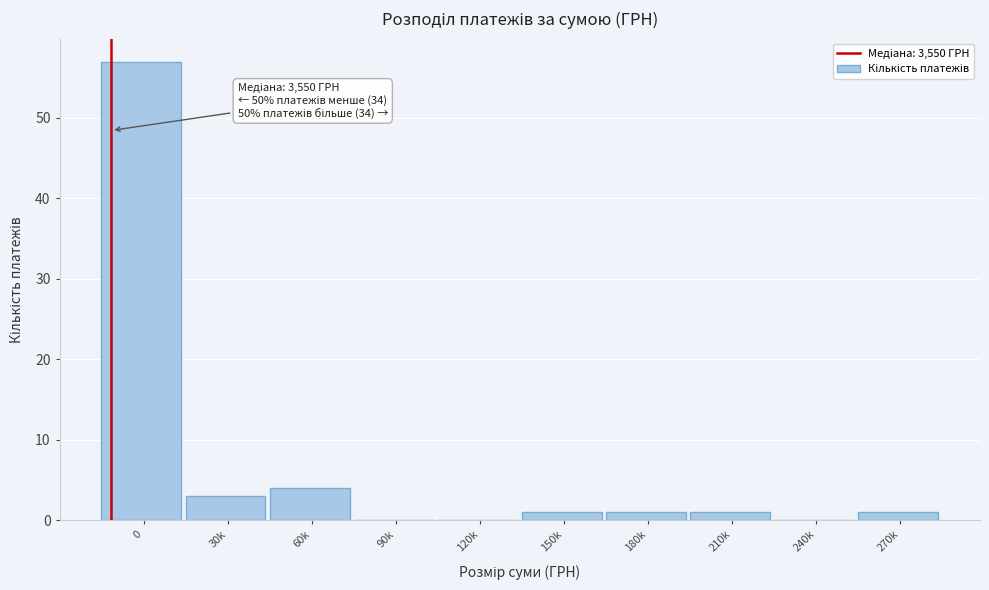

Reading left to right, list all the values displayed in this chart.

0=57	30k=3	60k=4	90k=0	120k=0	150k=1	180k=1	210k=1	240k=0	270k=1